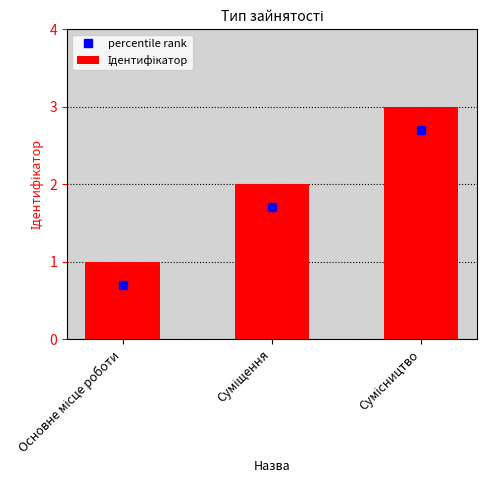

What is the maximum value shown in the chart?

3